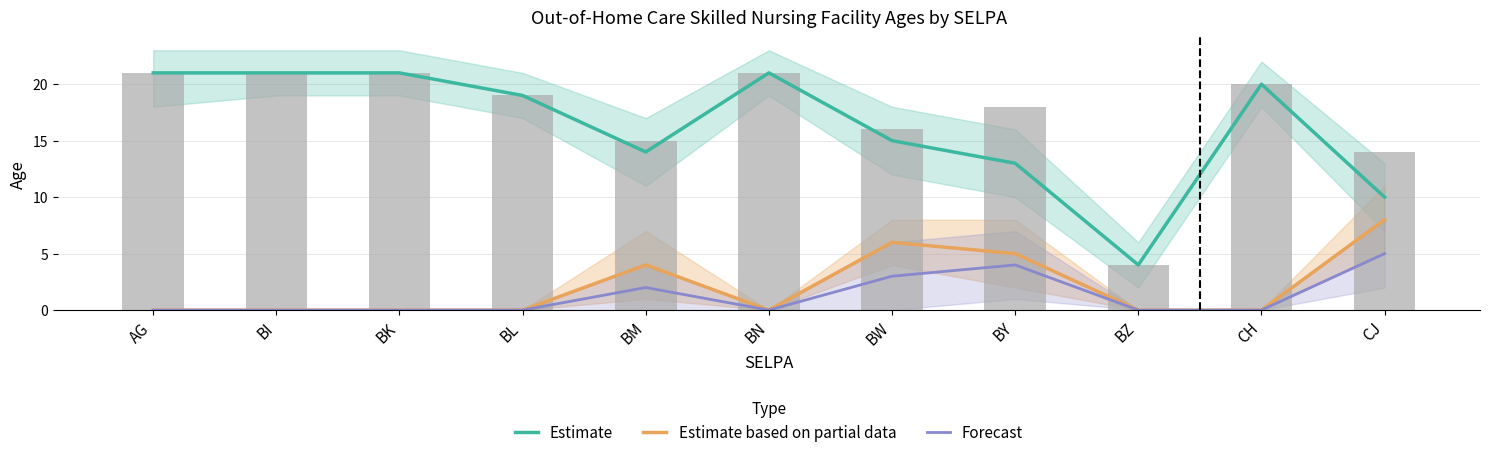

Which has a higher value, BW or CH?

CH